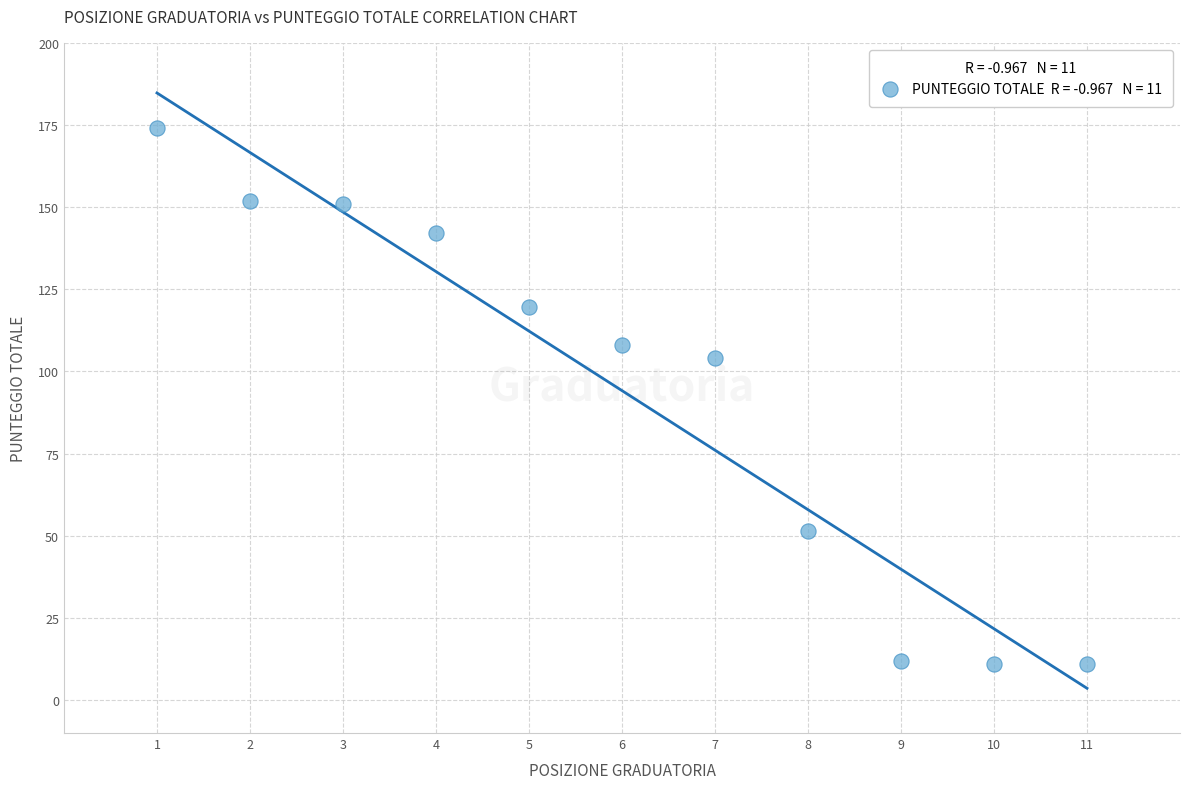

What Y value in the scatter plot is closest to 92?

104.0